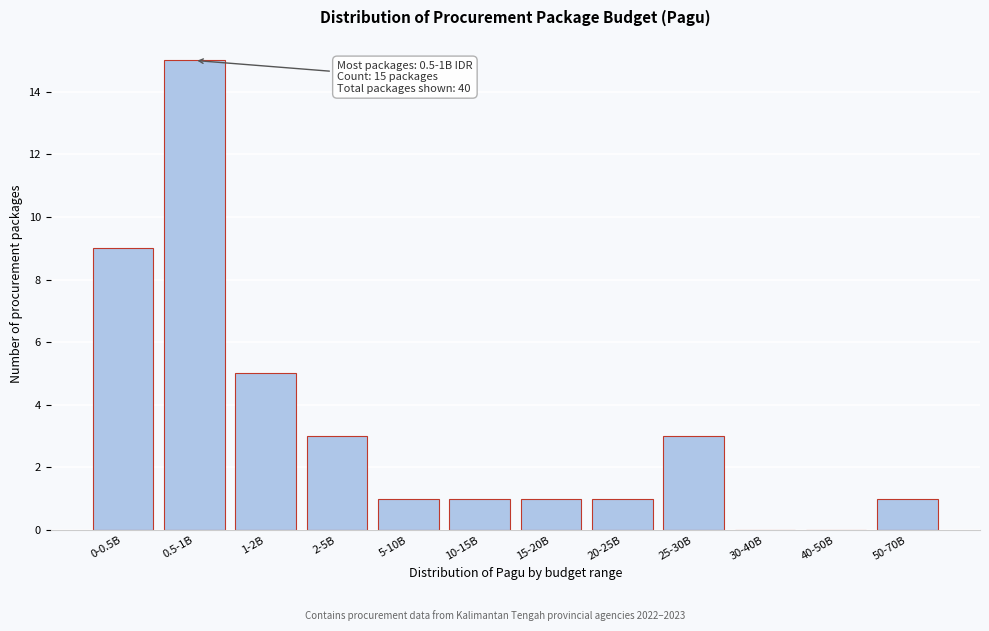

Reading right to left, list all the values displayed in this chart.

50-70B=1	40-50B=0	30-40B=0	25-30B=3	20-25B=1	15-20B=1	10-15B=1	5-10B=1	2-5B=3	1-2B=5	0.5-1B=15	0-0.5B=9